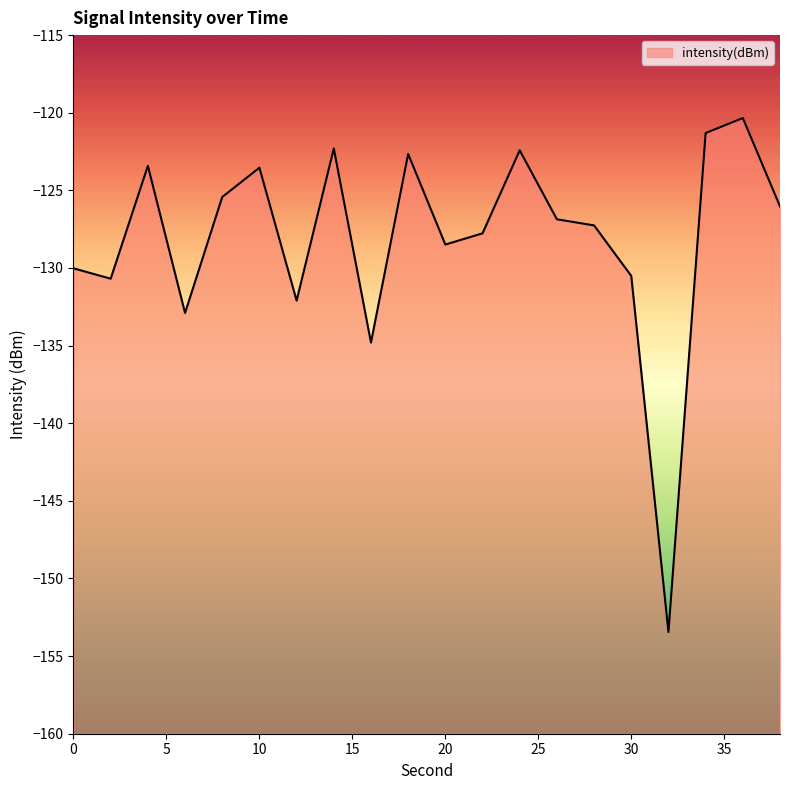

Read the value at 6.

-132.9